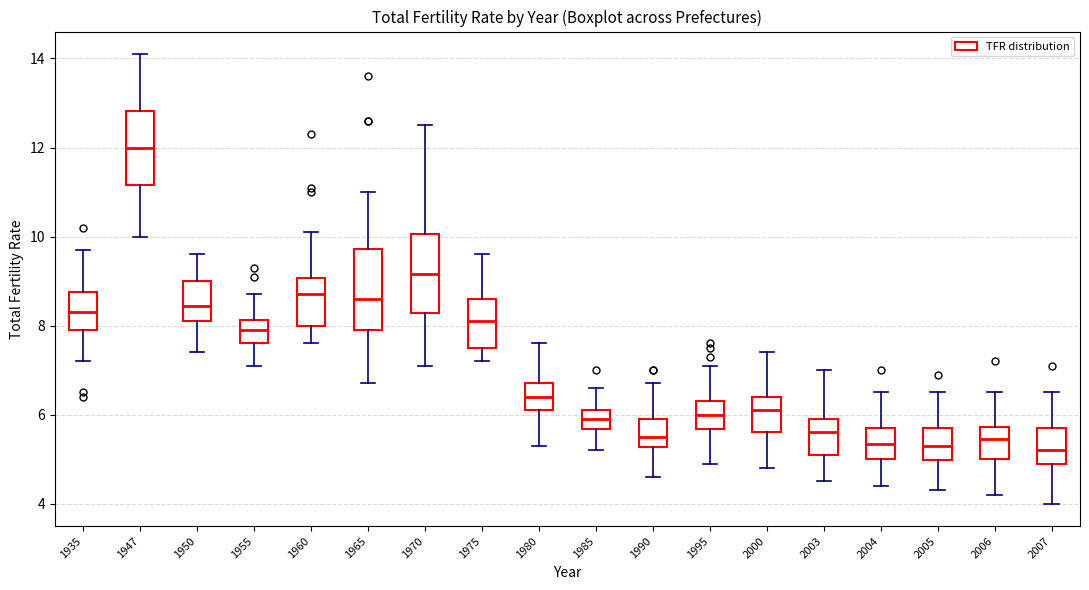

Reading left to right, transcribe this box plot: for each box, give where its median line is, the range the box spans, and where its two whiskers end, as read against the y-axis. The values are not printed on the chart, so give them approximately, as read against the axis.

1935: median 8.4, box 8.0 to 8.8, whiskers 7.2 to 9.8
1947: median 12.0, box 11.2 to 12.8, whiskers 10.0 to 14.2
1950: median 8.4, box 8.2 to 9.0, whiskers 7.4 to 9.6
1955: median 8.0, box 7.6 to 8.2, whiskers 7.2 to 8.8
1960: median 8.8, box 8.0 to 9.0, whiskers 7.6 to 10.2
1965: median 8.6, box 8.0 to 9.8, whiskers 6.8 to 11.0
1970: median 9.2, box 8.2 to 10.0, whiskers 7.2 to 12.6
1975: median 8.2, box 7.6 to 8.6, whiskers 7.2 to 9.6
1980: median 6.4, box 6.2 to 6.8, whiskers 5.4 to 7.6
1985: median 6.0, box 5.6 to 6.2, whiskers 5.2 to 6.6
1990: median 5.6, box 5.2 to 6.0, whiskers 4.6 to 6.8
1995: median 6.0, box 5.6 to 6.4, whiskers 5.0 to 7.2
2000: median 6.2, box 5.6 to 6.4, whiskers 4.8 to 7.4
2003: median 5.6, box 5.2 to 6.0, whiskers 4.6 to 7.0
2004: median 5.4, box 5.0 to 5.8, whiskers 4.4 to 6.6
2005: median 5.4, box 5.0 to 5.8, whiskers 4.4 to 6.6
2006: median 5.4, box 5.0 to 5.8, whiskers 4.2 to 6.6
2007: median 5.2, box 5.0 to 5.8, whiskers 4.0 to 6.6